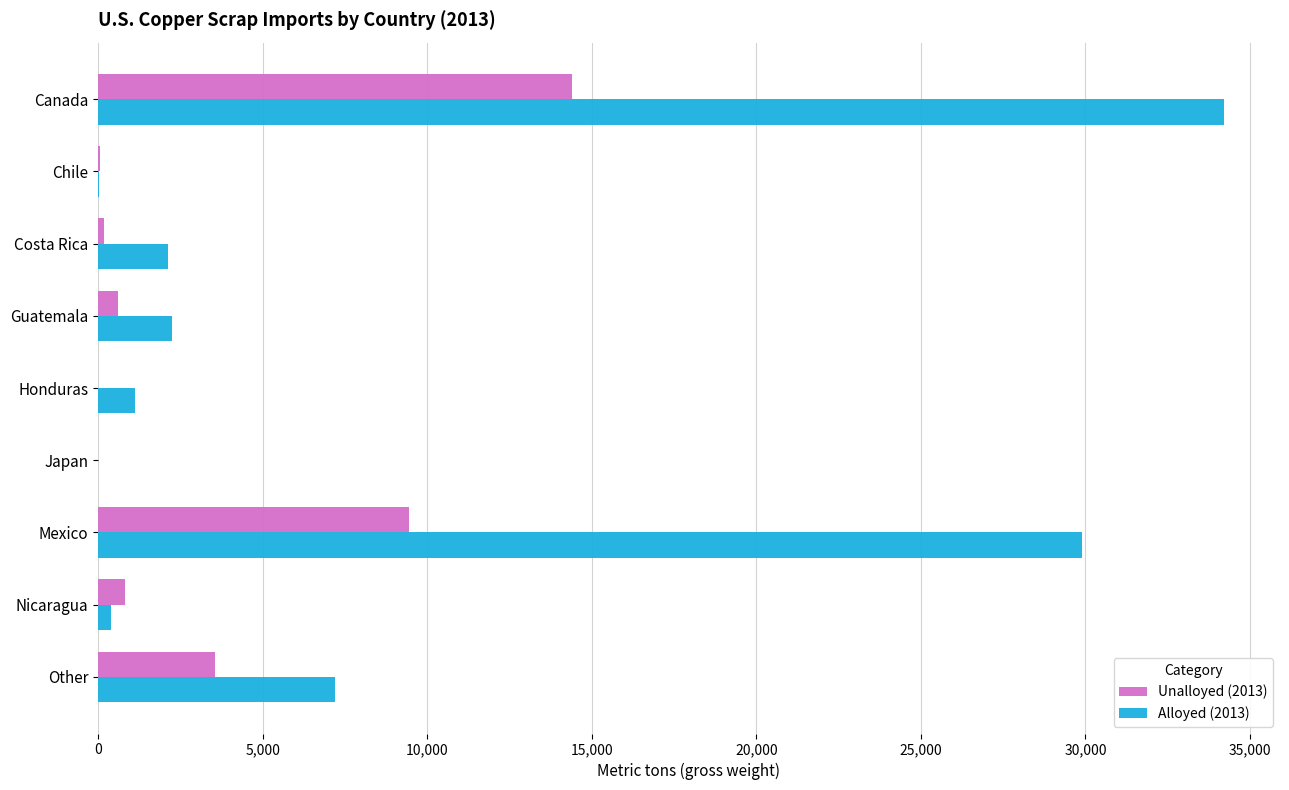

At which category does the chart reach its peak across all series?

Canada